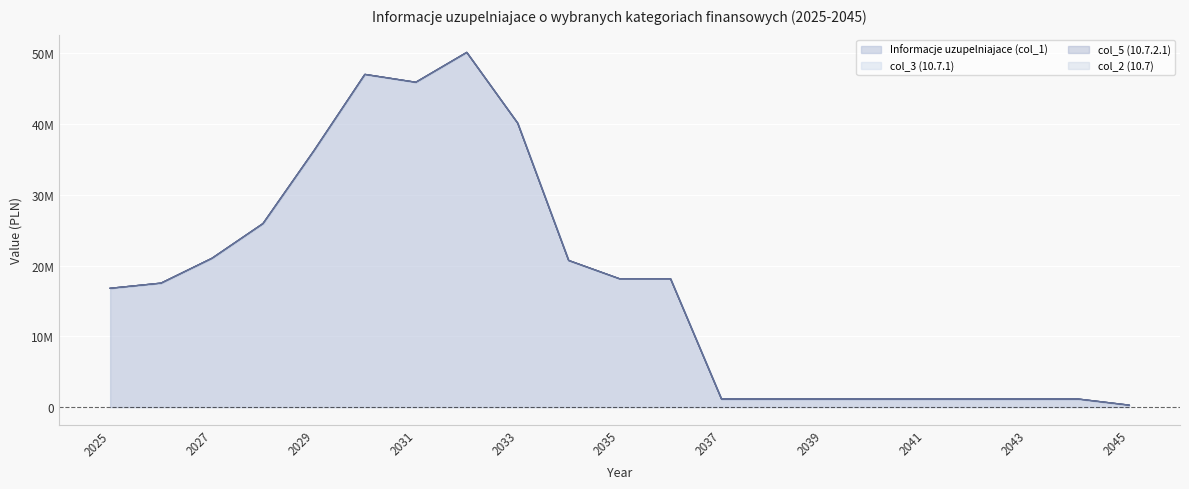

What is the sum of all col_2 (10.7) values?

1135.2